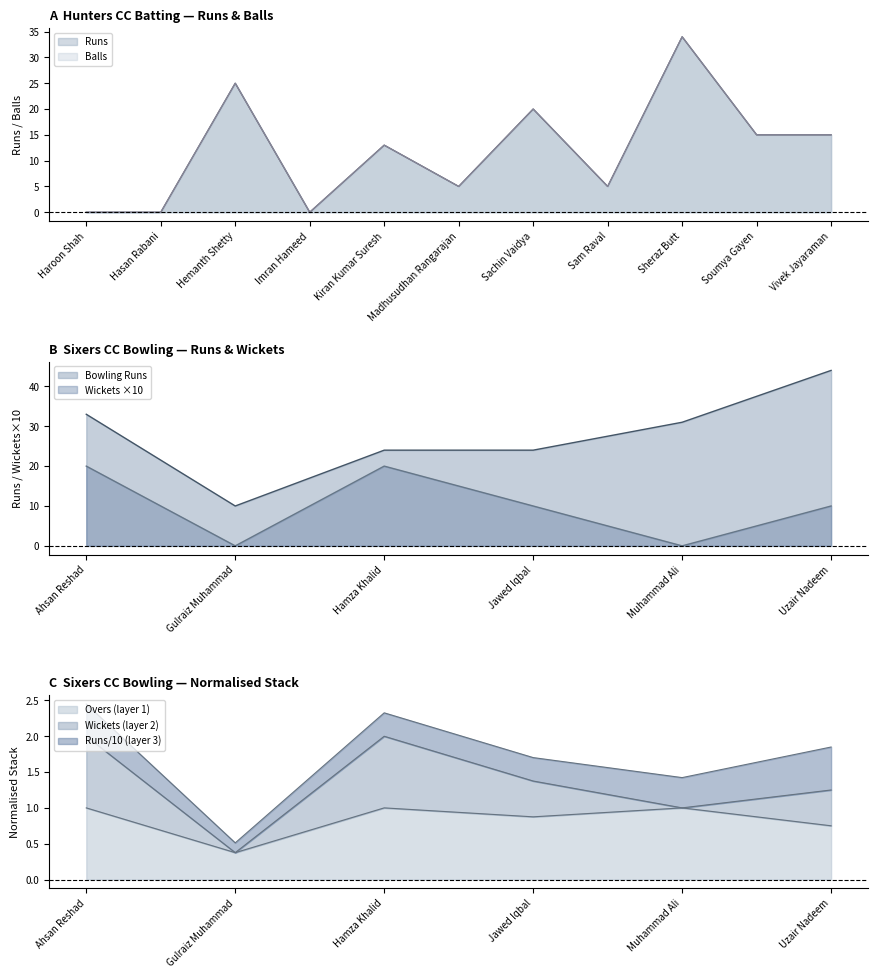

How many values in Runs are above zero?

8